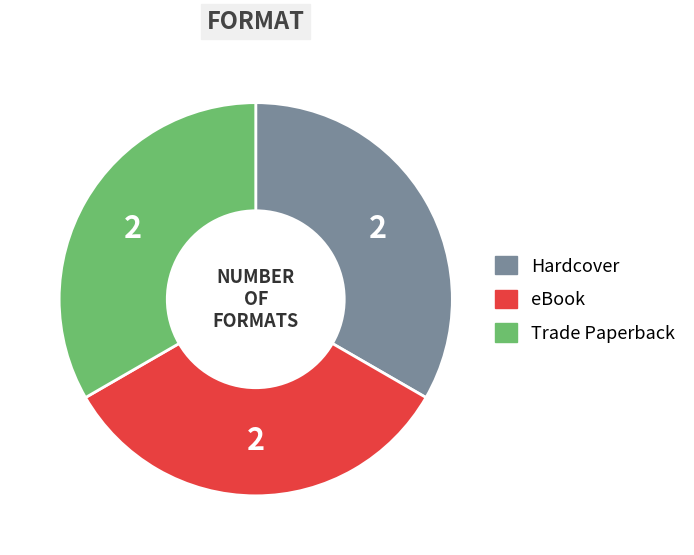

Count the number of slices in the pie.

3